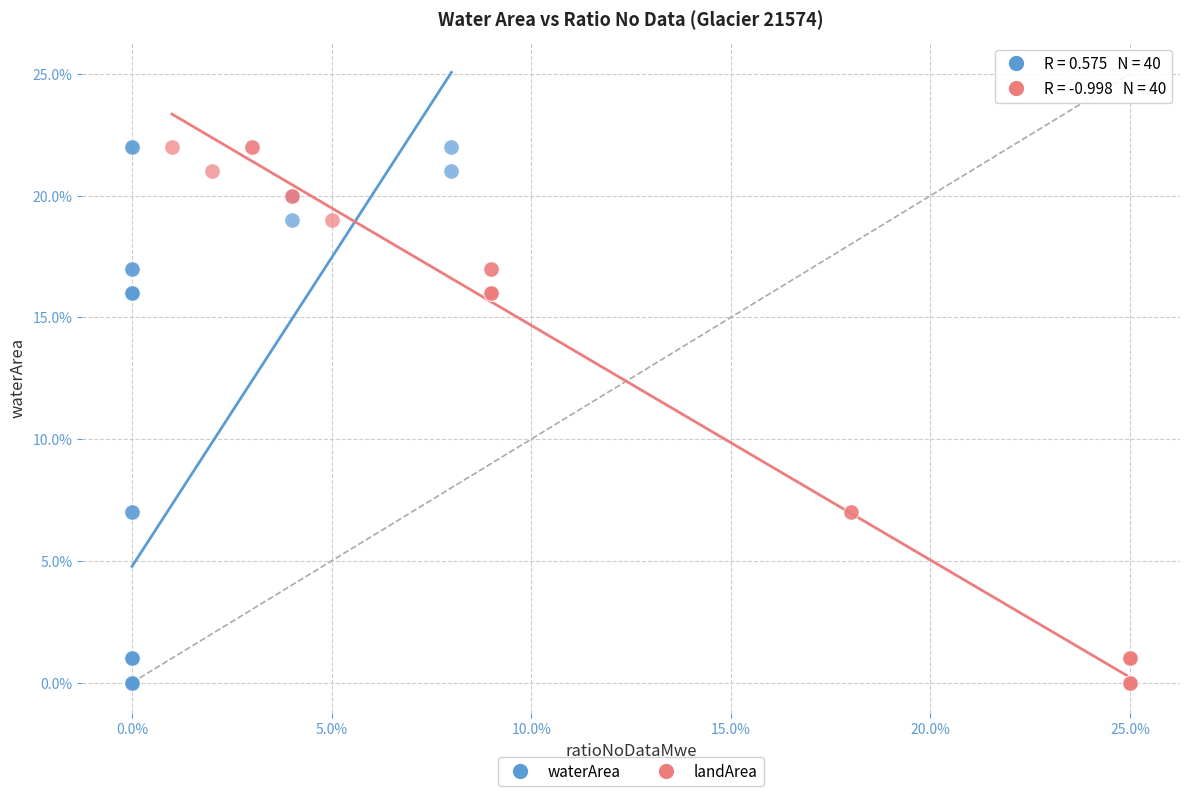

What are all the series names shown in the legend?

waterArea, landArea